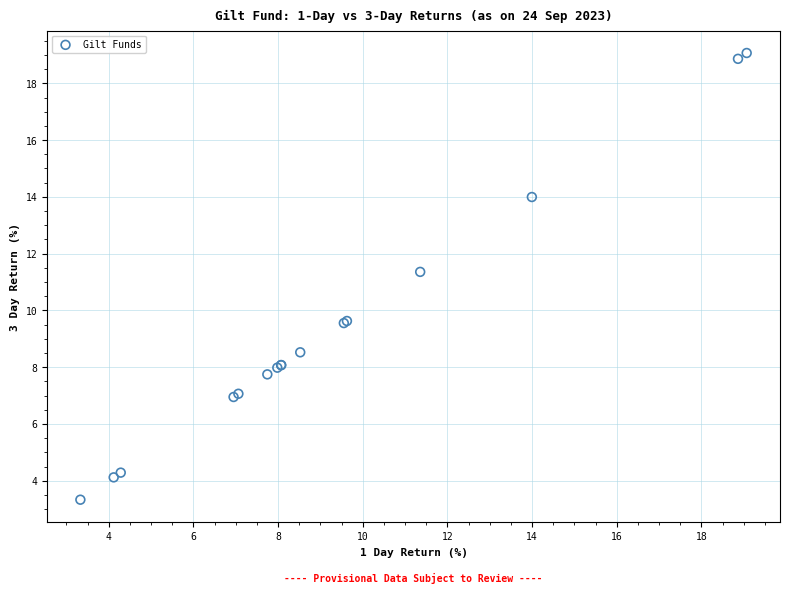

What Y value in the scatter plot is closest to 11?

11.4